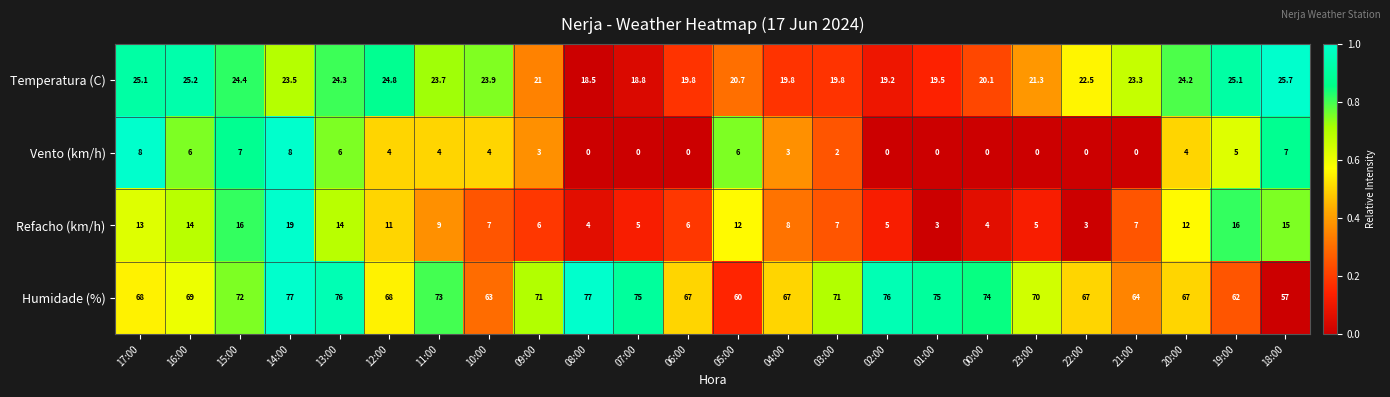

What is the maximum value for Humidade (%)?

77.0